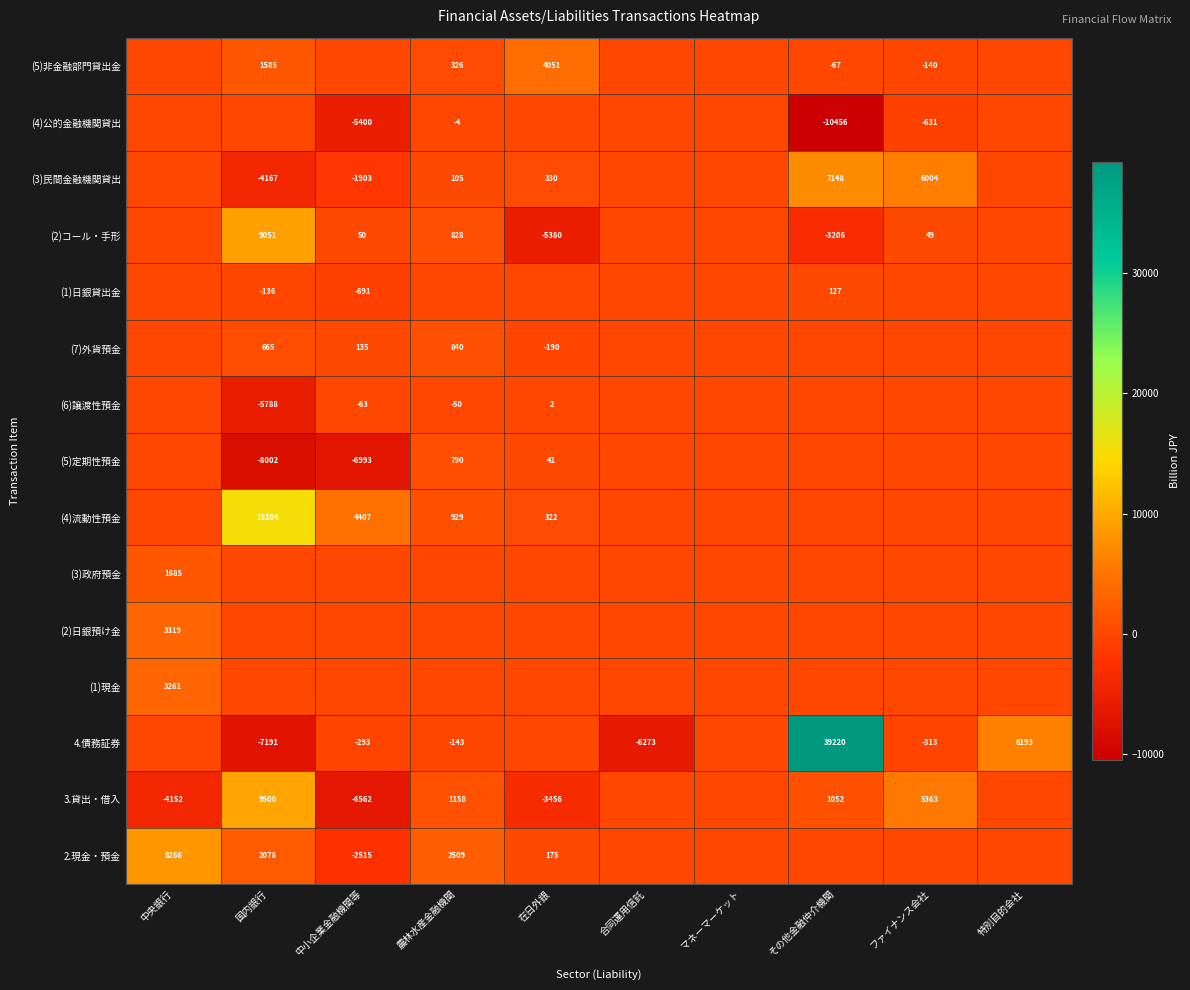

What is the spread (max minus min) of values at ファイナンス会社?

6635.4